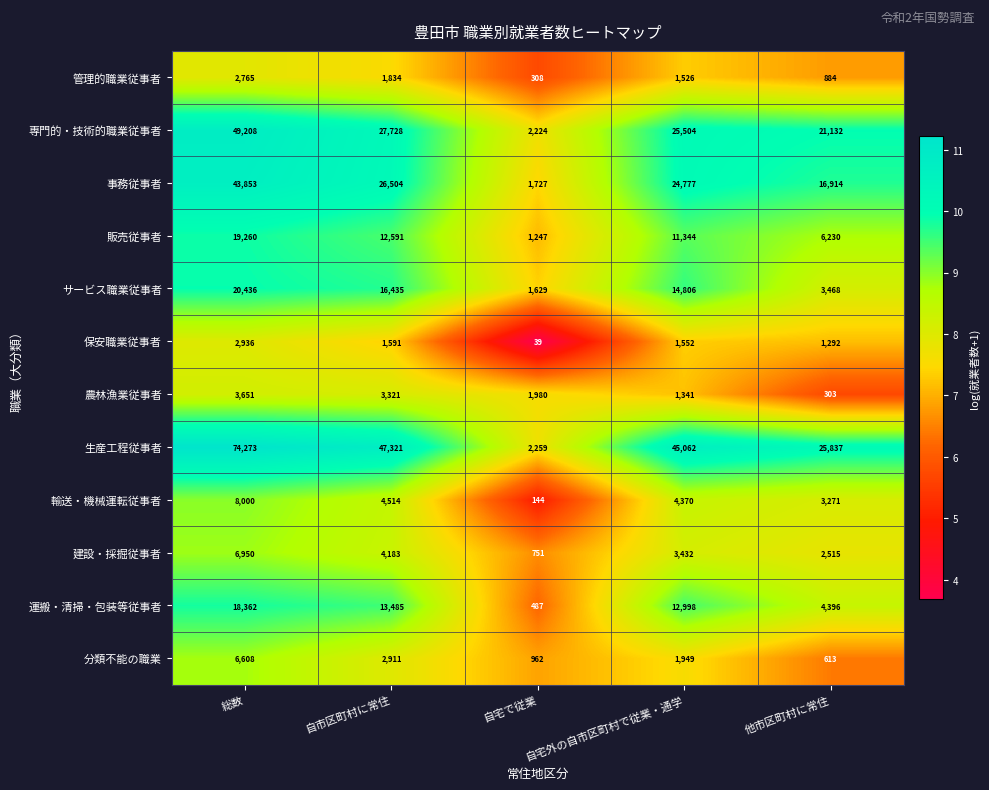

What is the difference between the second highest and second lowest values in the 輸送・機械運転従事者 series?

1243